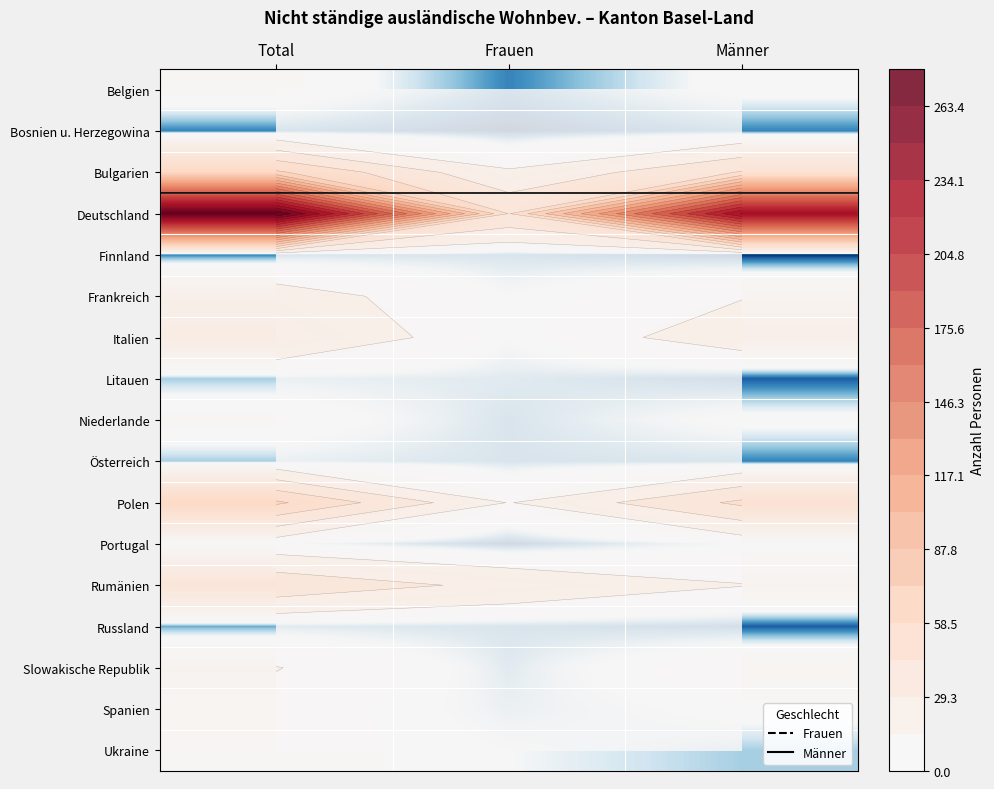

What is the sum of the Bulgarien values at Total and Frauen?

77